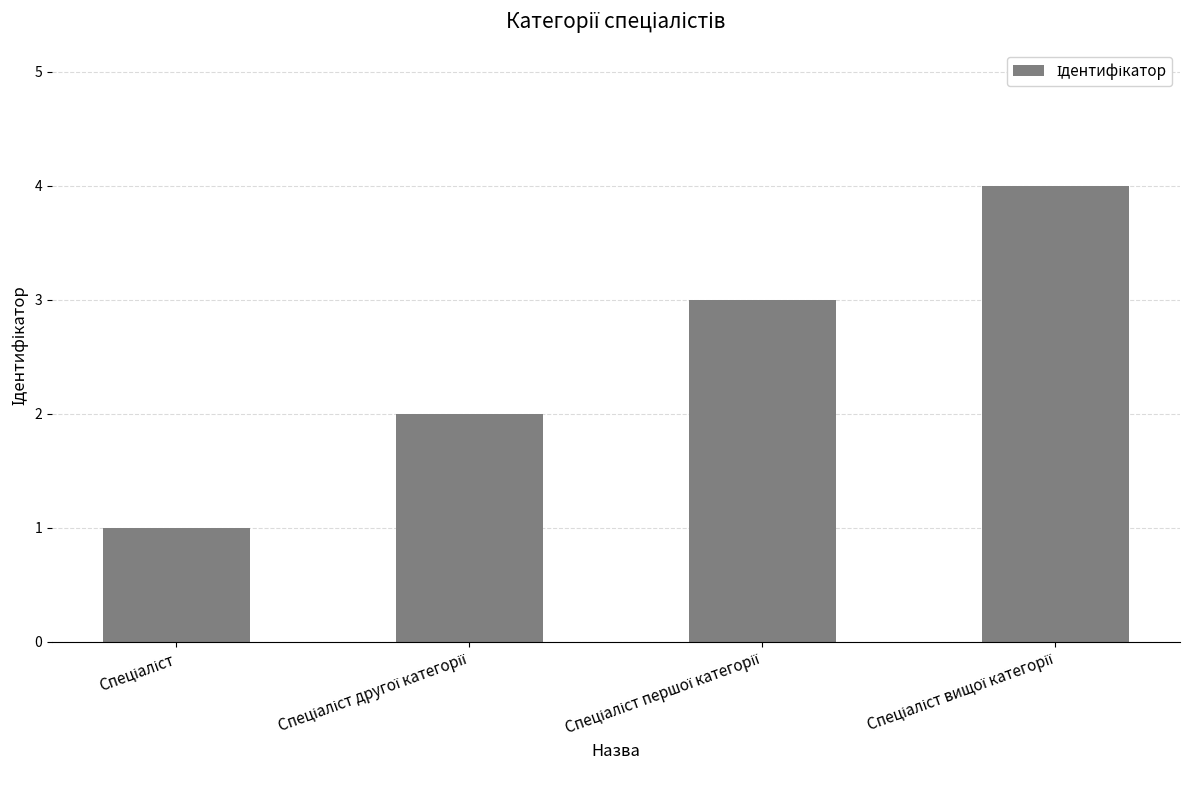

What is the maximum value shown in the chart?

4